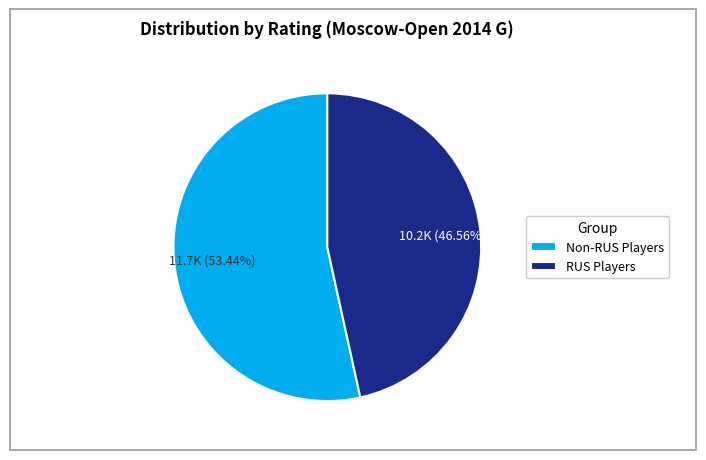

Do RUS Players and Non-RUS Players together represent more than half of the pie?

Yes